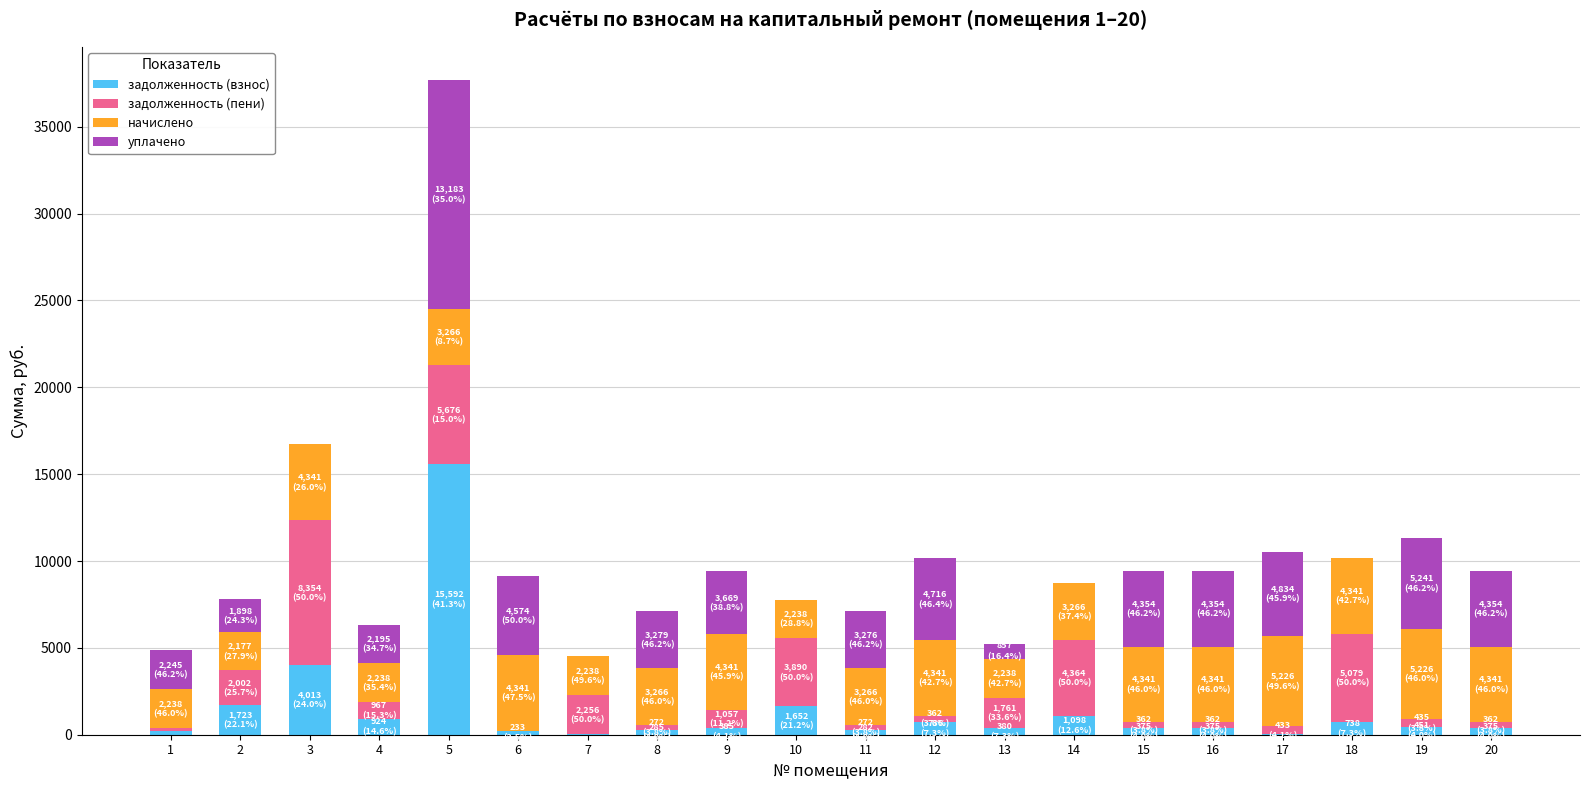

What is the highest value of the задолженность (взнос) series?

15592.3